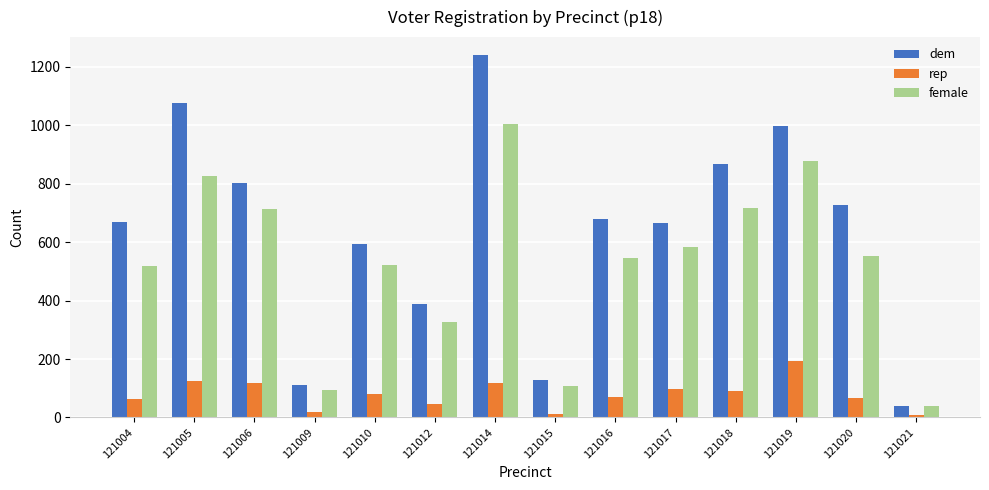

What is the sum of the dem values at 121020 and 121009?

839